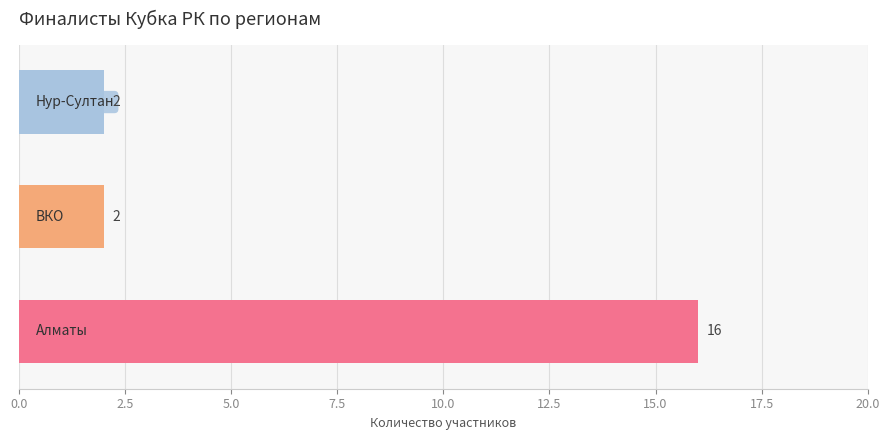

Count the values in the range 2 to 16.

3